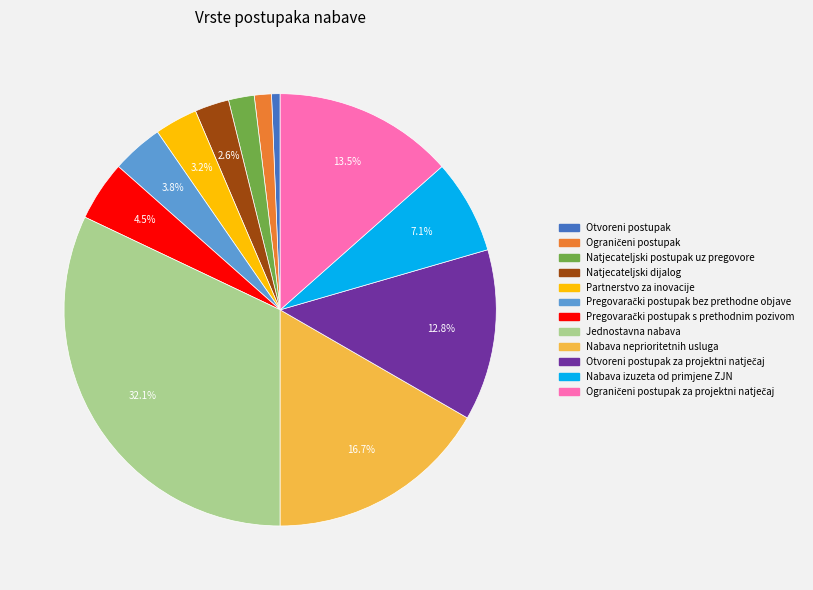

How many slices are in this pie chart?

12